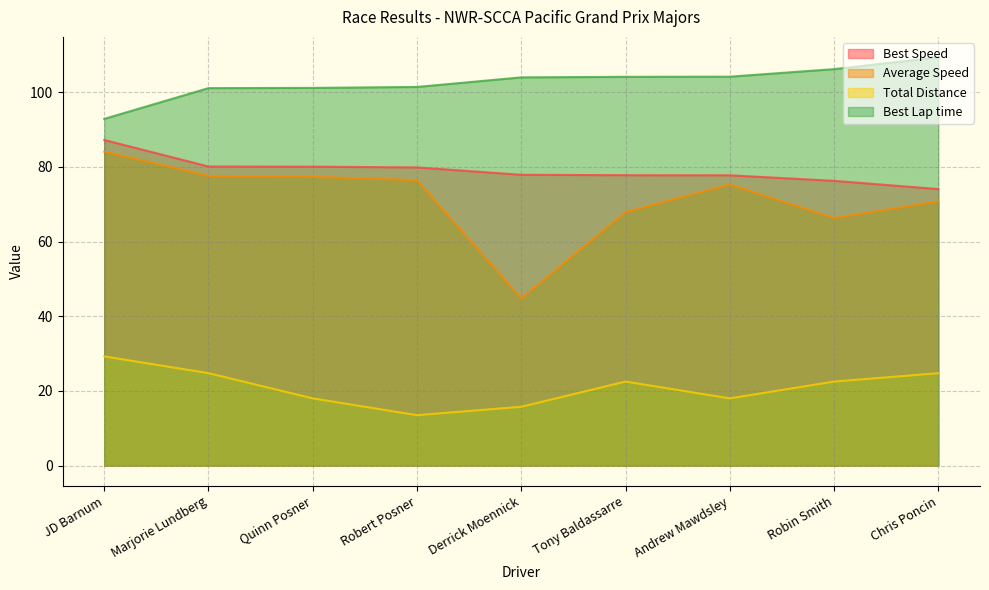

What is the lowest value of the Average Speed series?

44.8